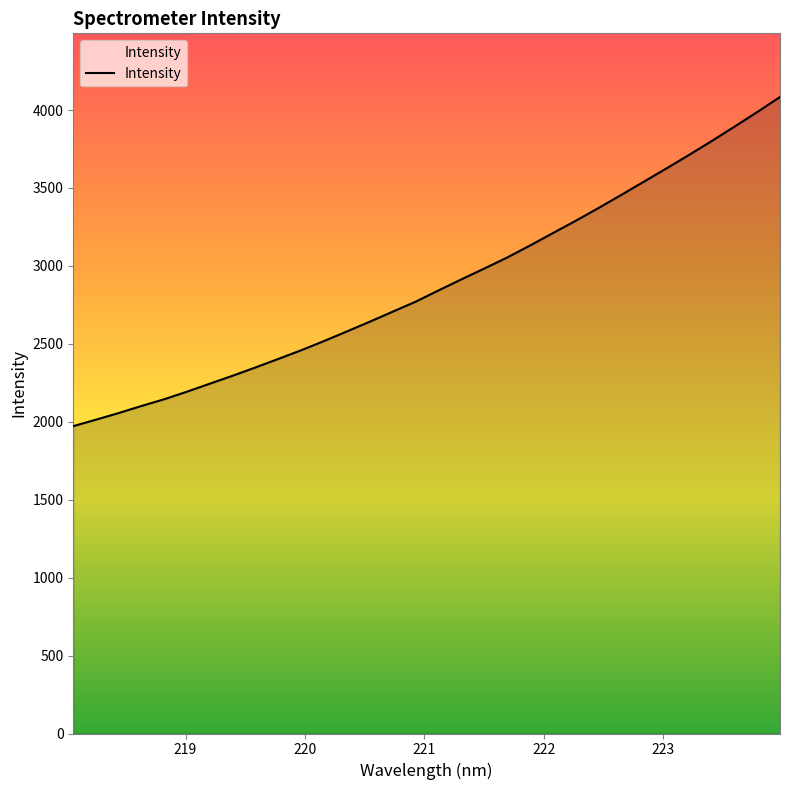

What is the difference between the maximum and minimum values?

2111.6